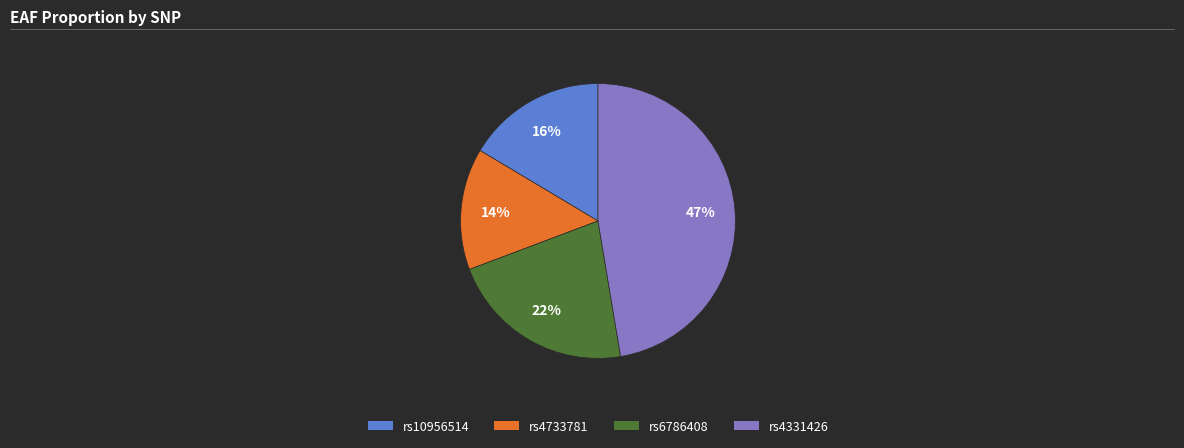

Which slice is the largest?

rs4331426